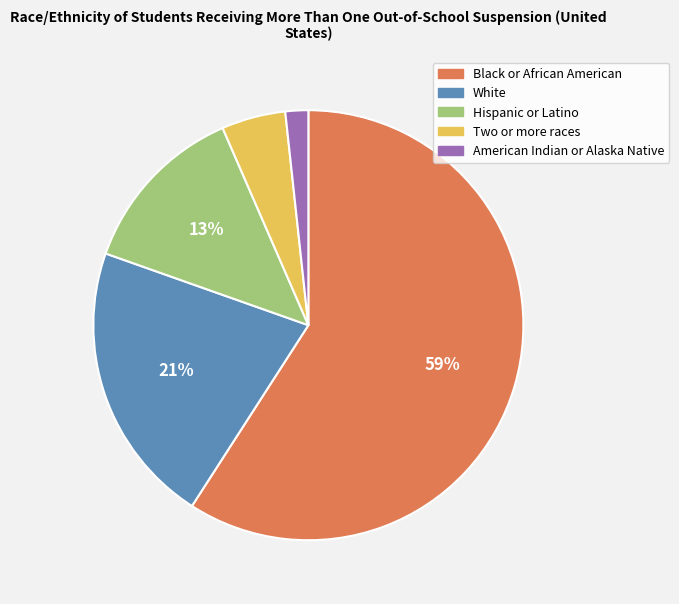

Which slice represents more than half of the pie?

Black or African American